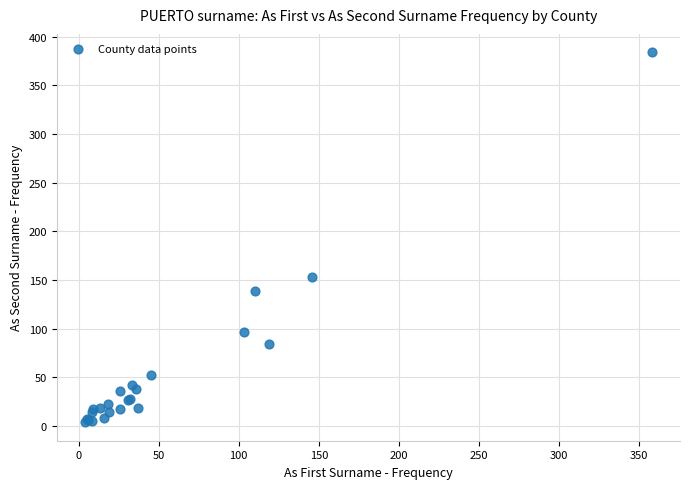

What Y value in the scatter plot is closest to 194?

153